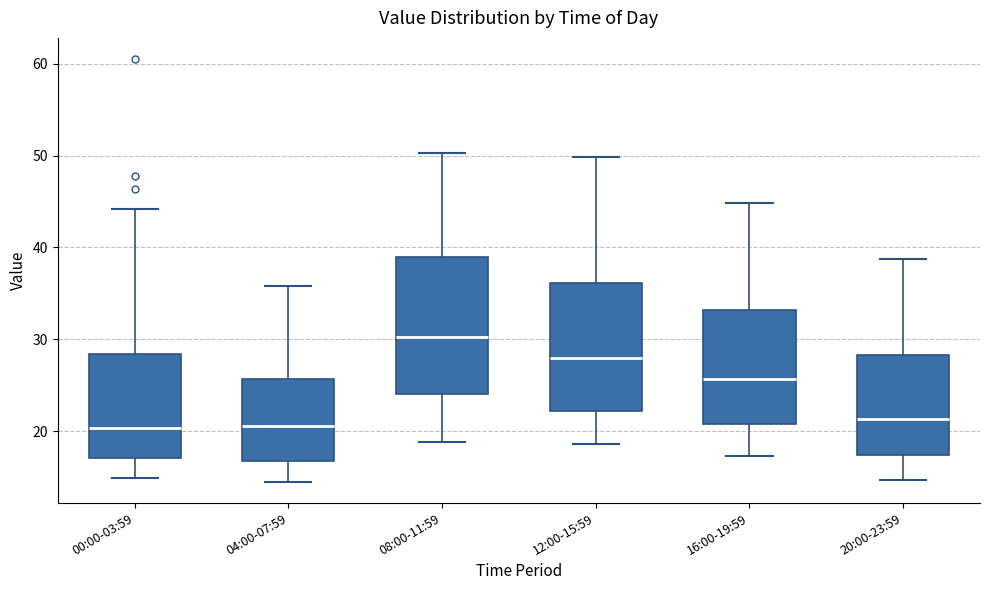

Where does the median line of the box for 16:00-19:59 sit on the y-axis? The values are not printed on the chart, so give them approximately, as read against the axis.

26